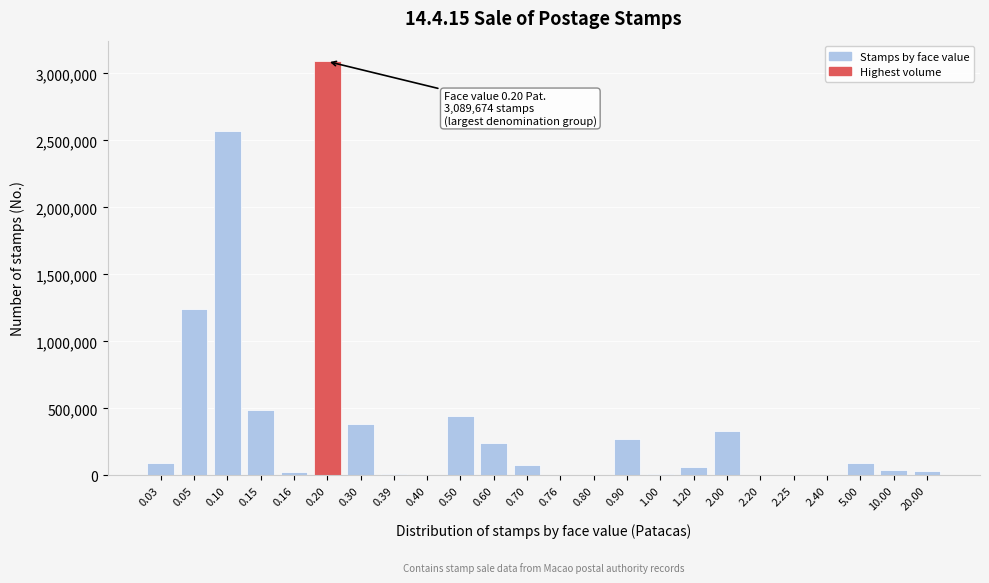

What is the sum of all values?

9524439